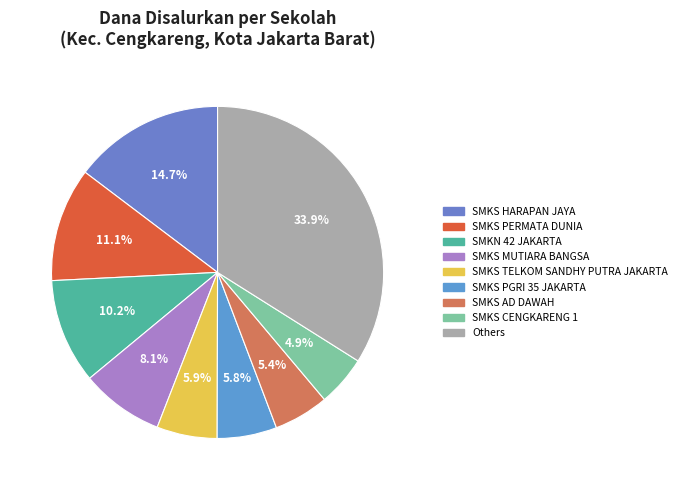

How many segments does this pie chart have?

9